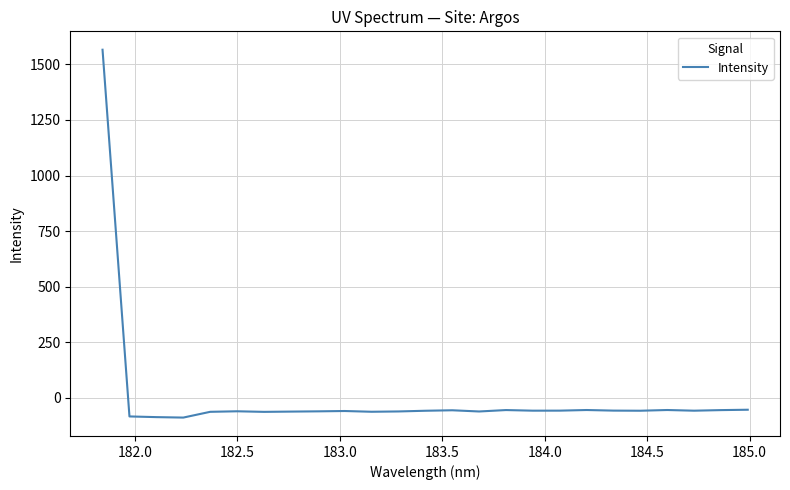

What is the smallest value displayed?

-88.5